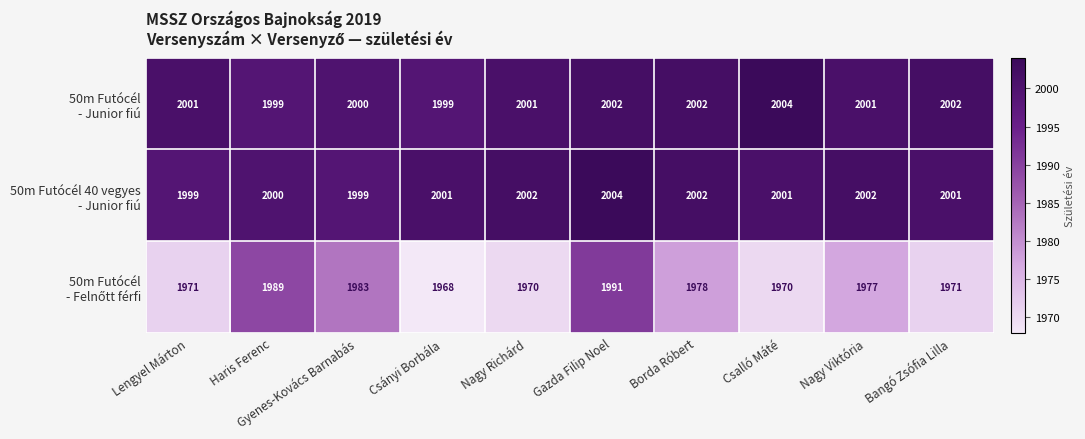

What is the minimum value shown in the chart?

1968